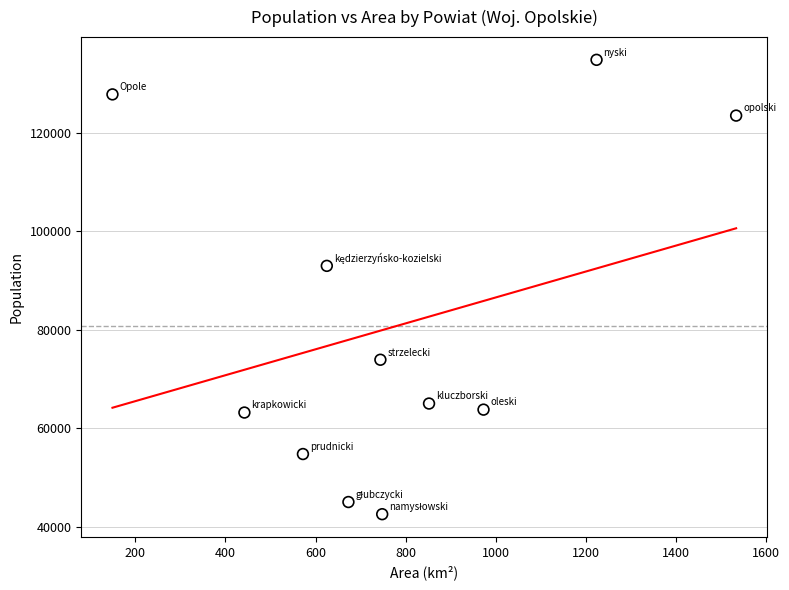

What Y value in the scatter plot is closest to 88703?

93001